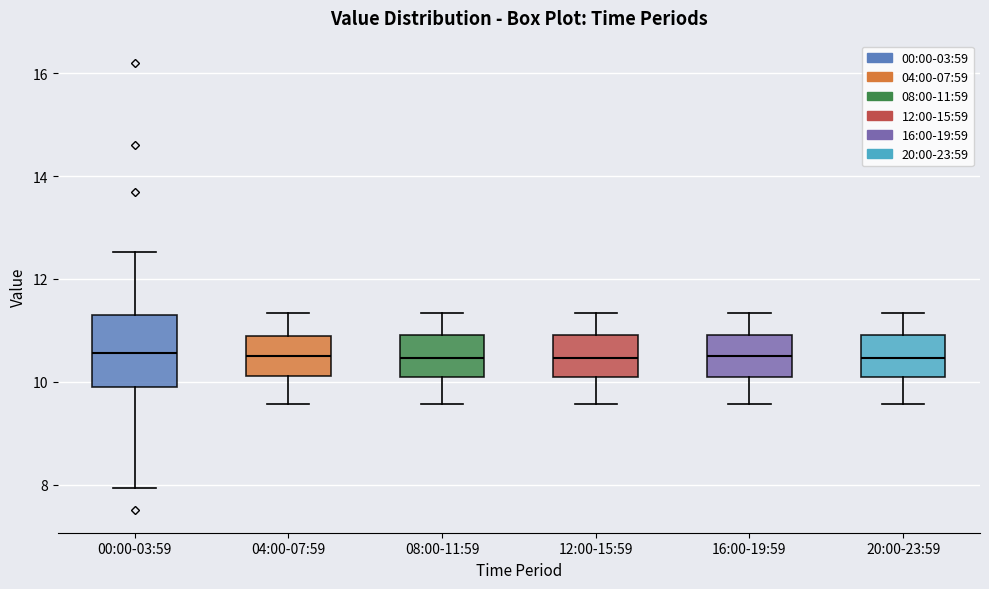

Where is the upper edge of the box for 20:00-23:59 on the y-axis? The values are not printed on the chart, so give them approximately, as read against the axis.

11.0